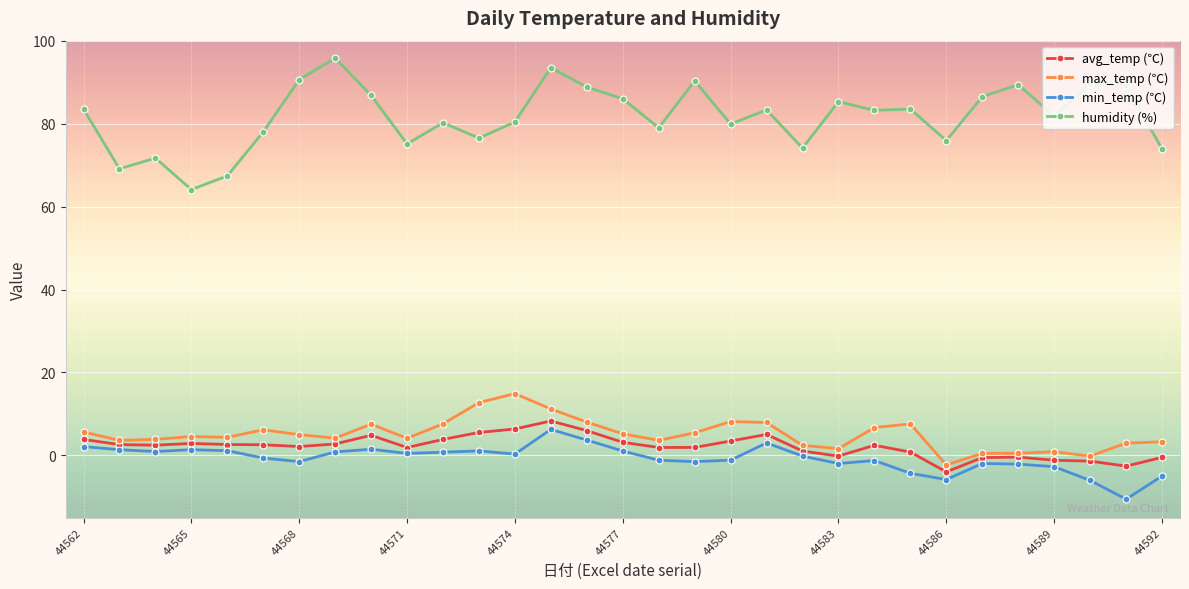

Which series has the largest total across all categories?

humidity (%)